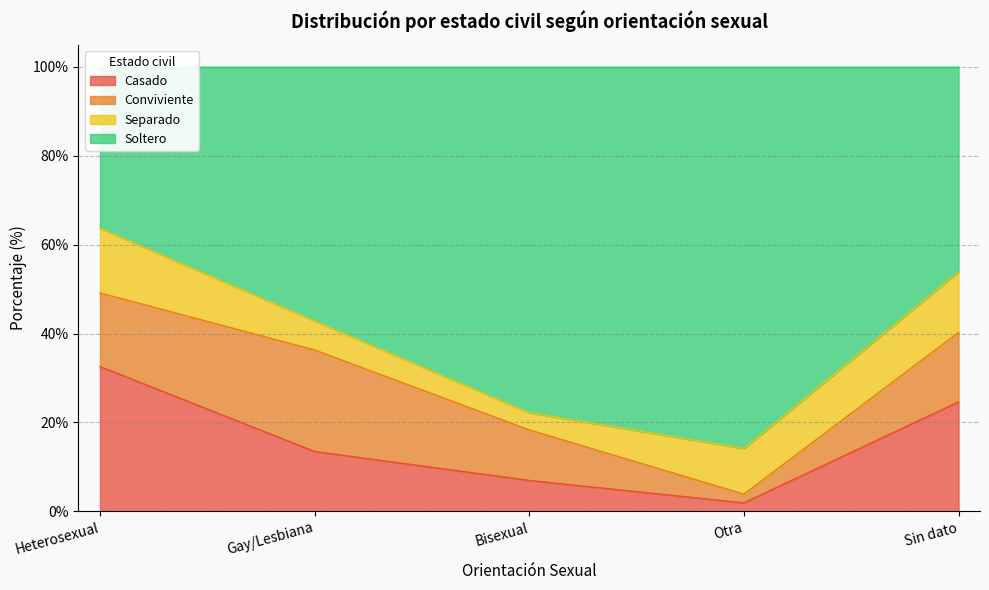

What is the approximate value of Casado at Sin dato?

24.6